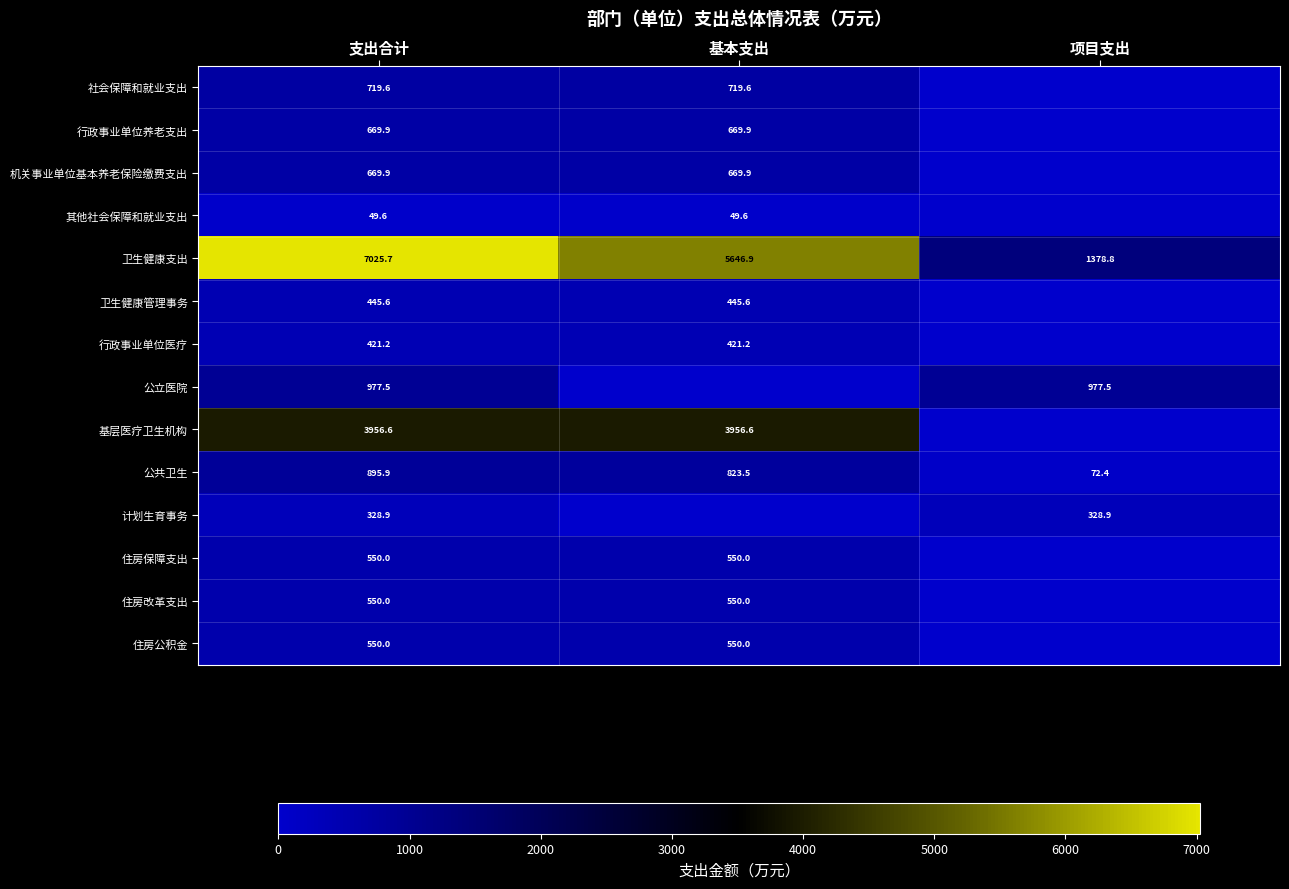

Where does the 卫生健康支出 series first go above 5646?

支出合计